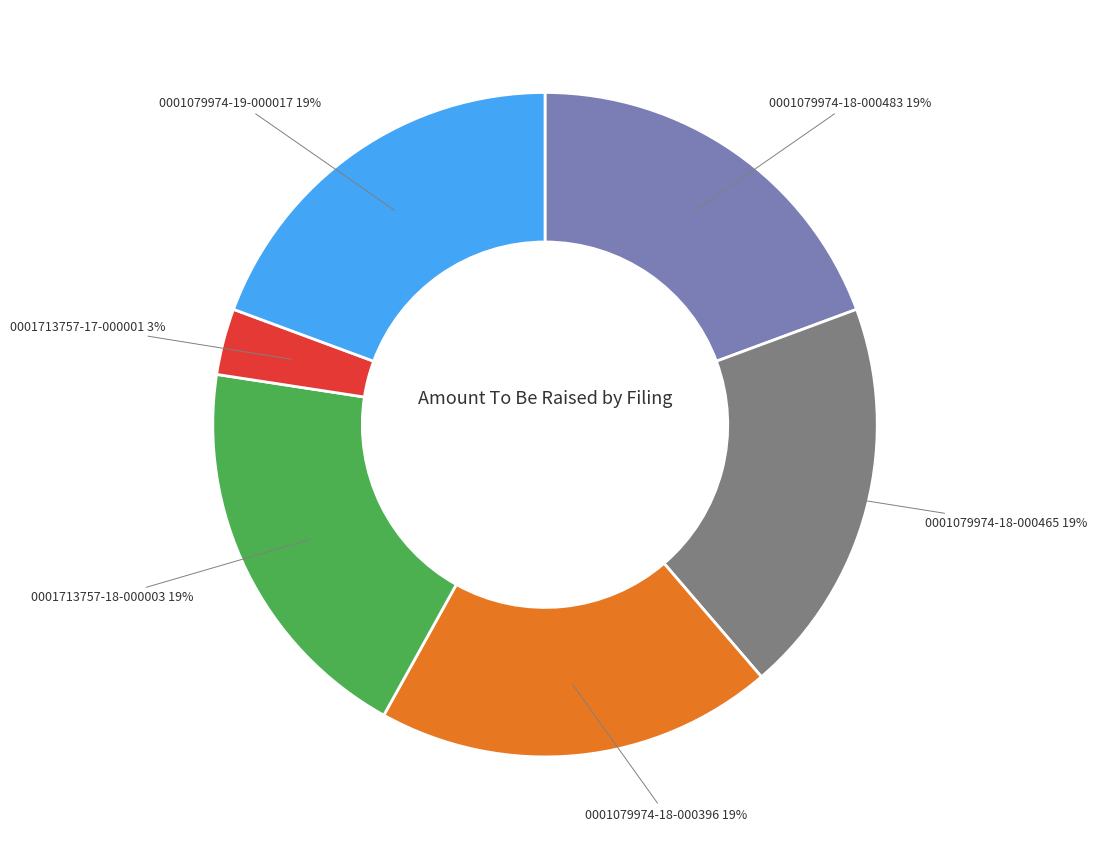

To the nearest percent, what is the difference between the largest and smallest slice percentages?

16%